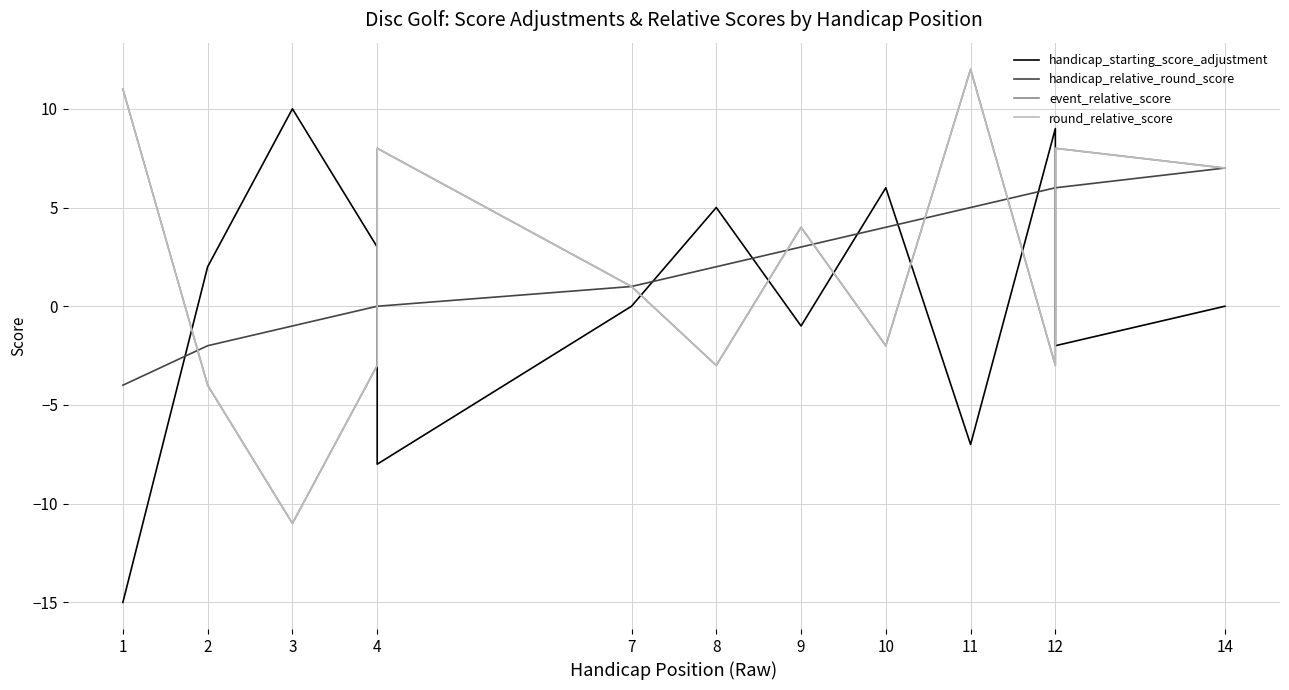

Which series has the largest total across all categories?

event_relative_score